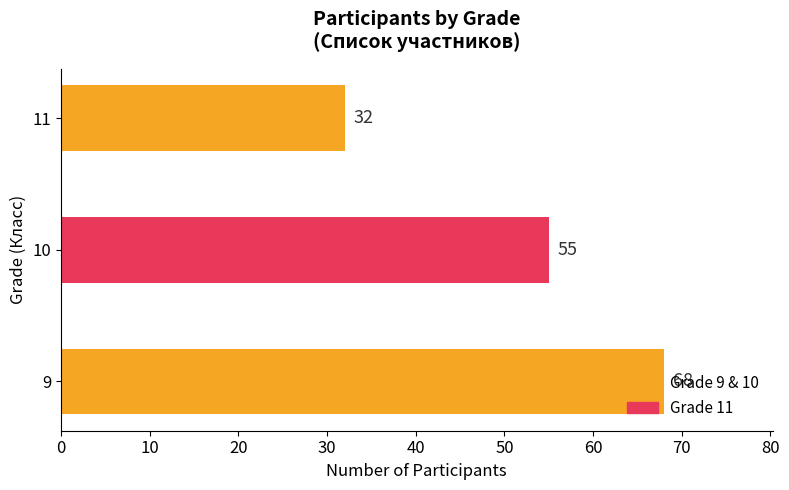

List the labels in order of value, largest first.

9, 10, 11